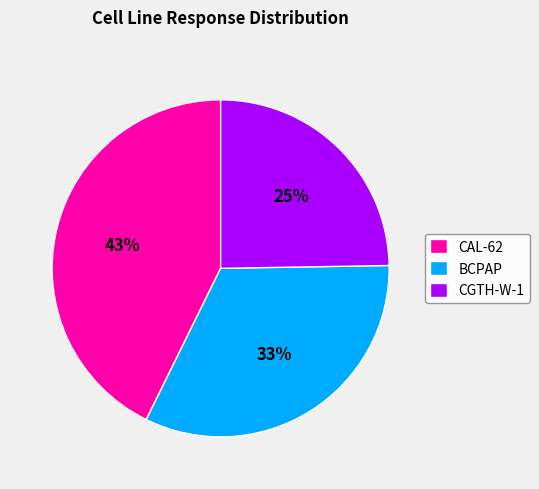

The CAL-62 slice represents 34% of the pie. True or false?

False